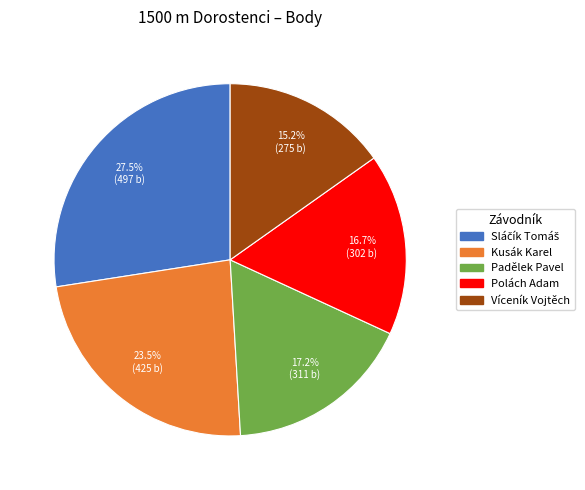

To the nearest percent, what is the difference between the Víceník Vojtěch and Padělek Pavel slice percentages?

2%